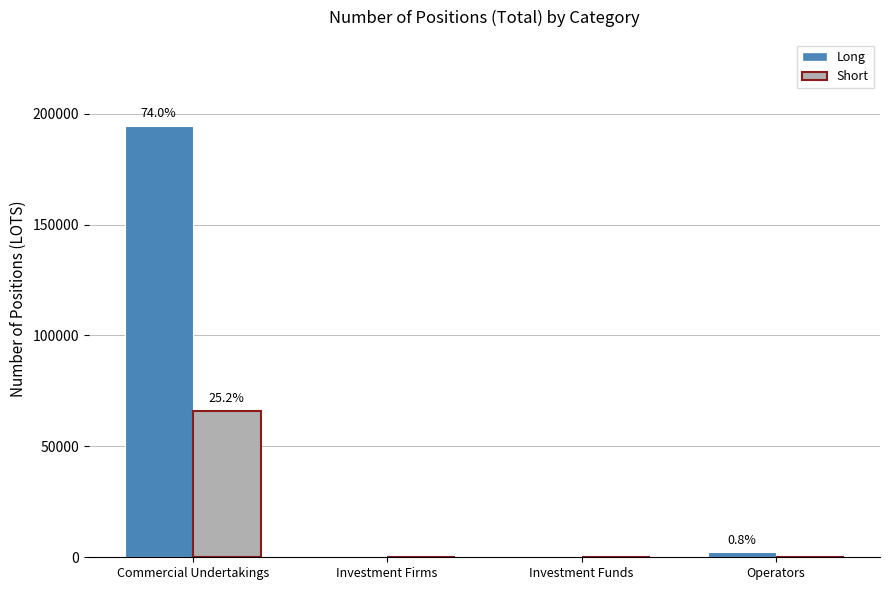

What is the sum of the Long values at Investment Funds and Commercial Undertakings?

194374.0